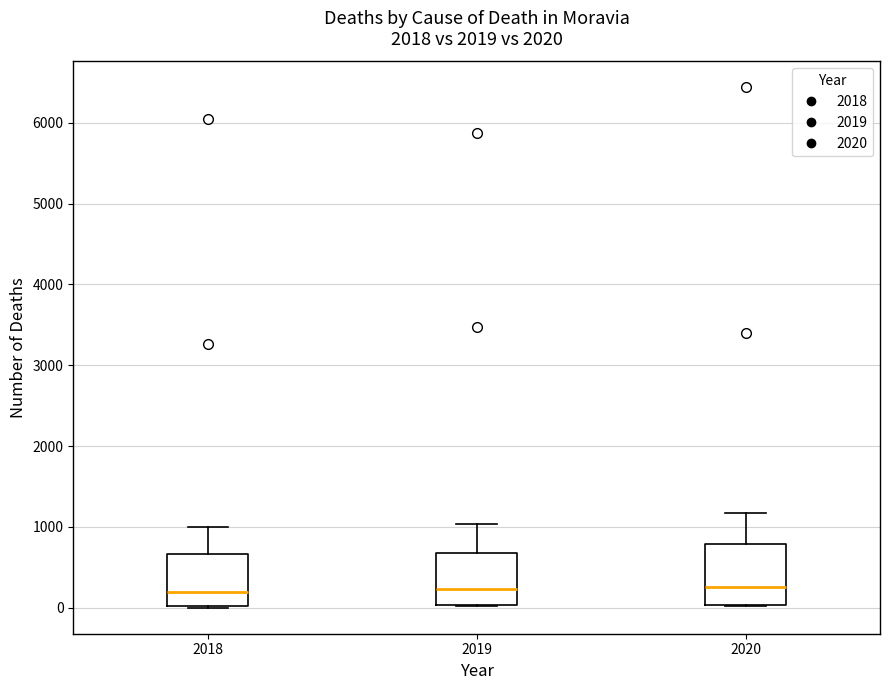

Where is the lower edge of the box at x = 2020 on the y-axis? The values are not printed on the chart, so give them approximately, as read against the axis.

0